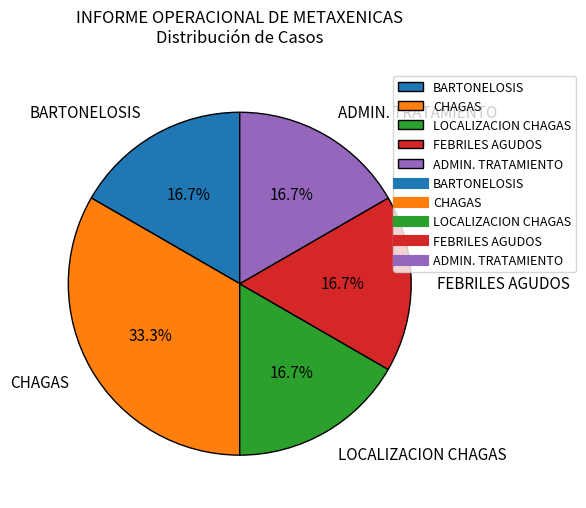

How many slices are in this pie chart?

5